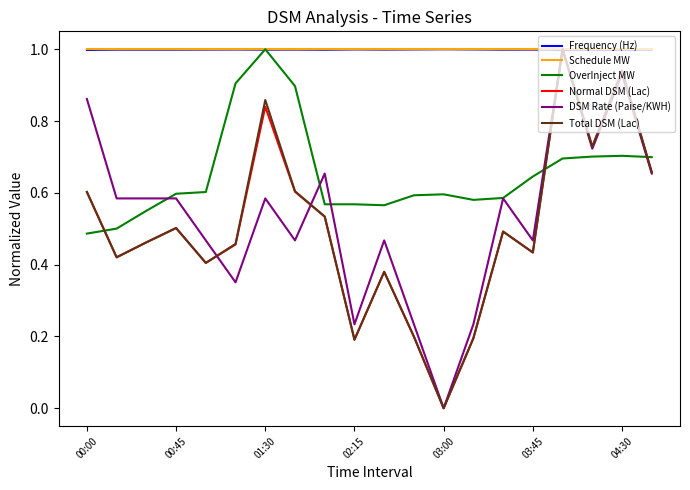

What is the highest value of the Total DSM (Lac) series?

1.0